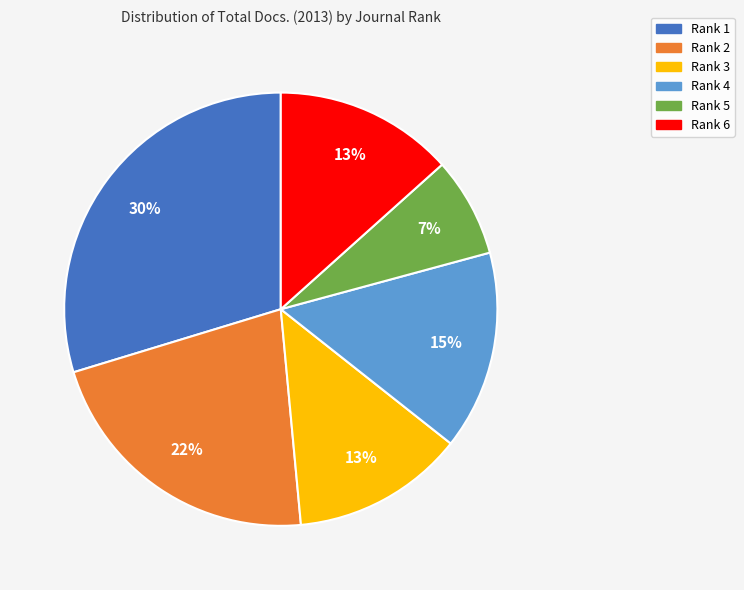

Is there a majority slice in this chart?

No